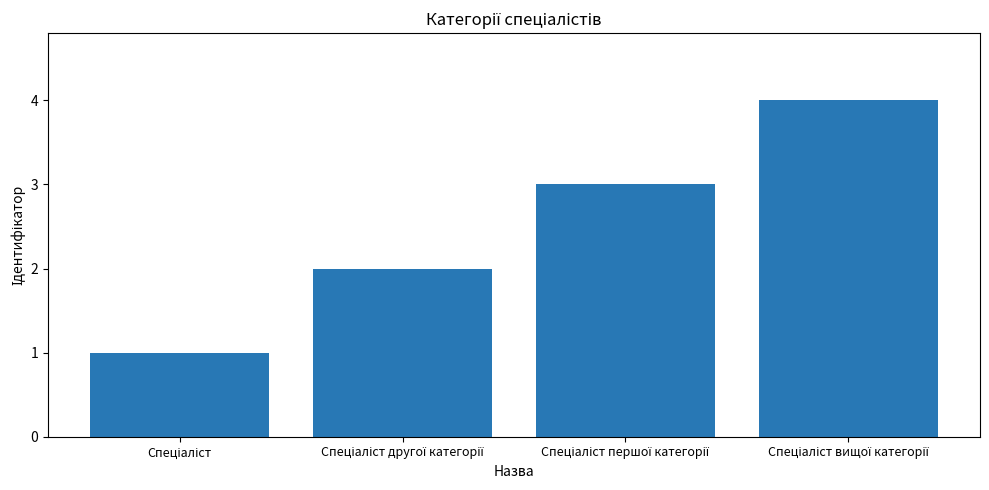

What is the sum of all values?

10